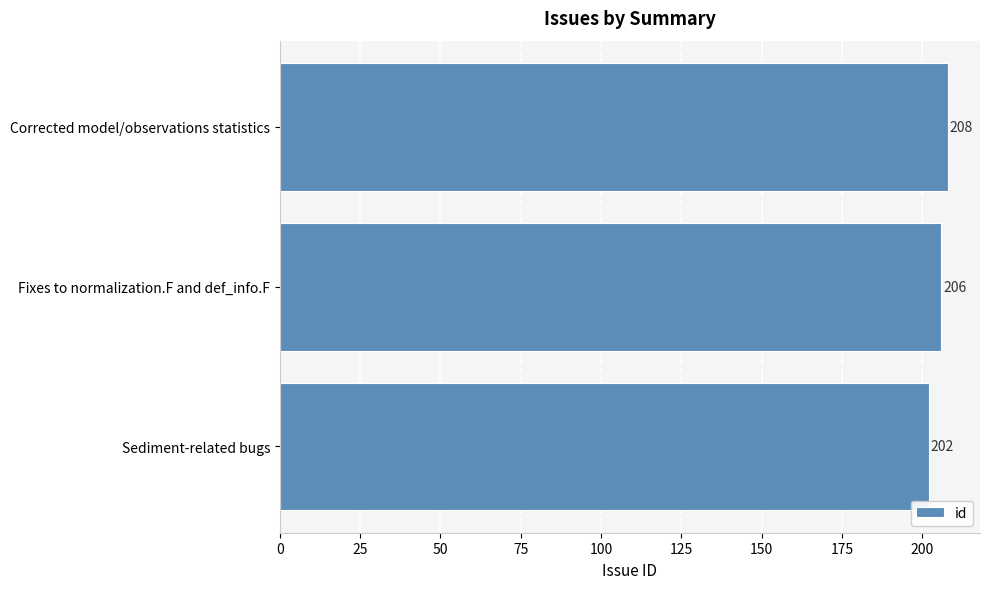

Is it true that the value at Sediment-related bugs is 202?

True